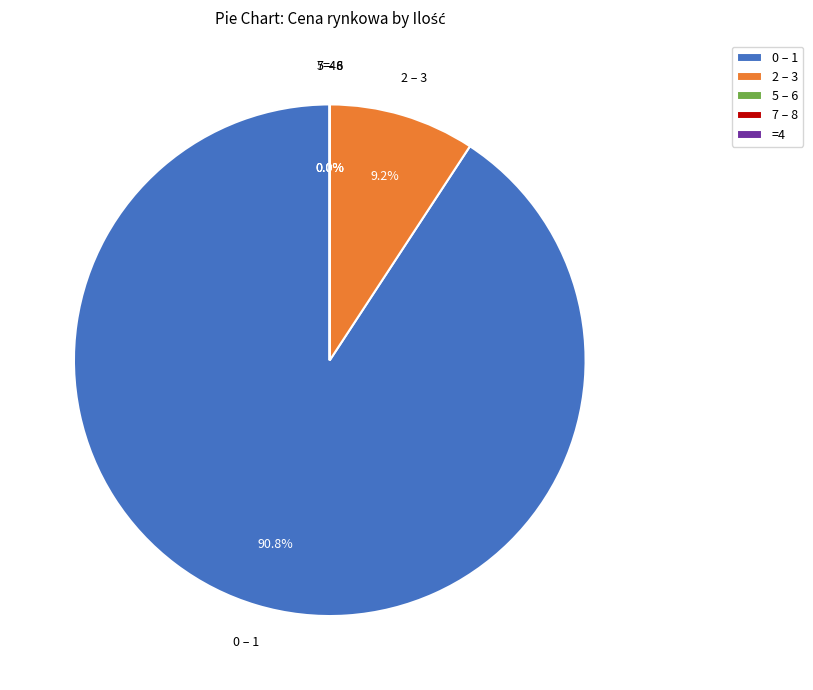

Is there any slice that represents more than half of the pie?

Yes